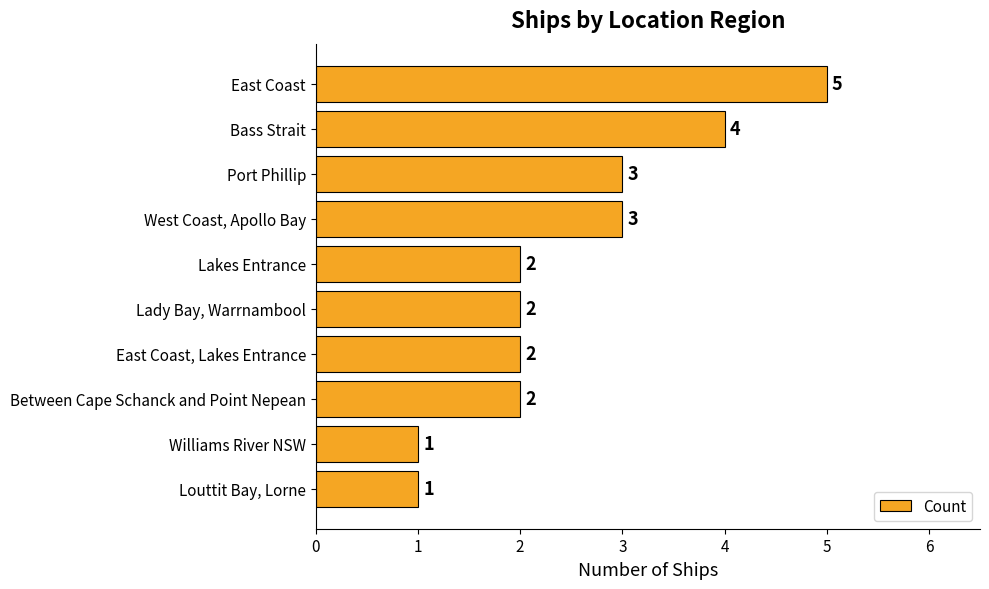

What is the sum of the values at Lady Bay, Warrnambool and Between Cape Schanck and Point Nepean?

4